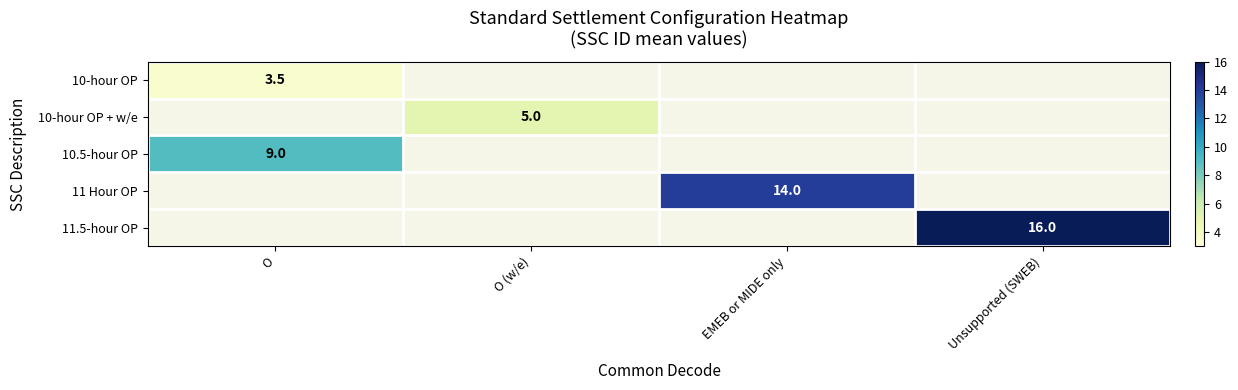

Is it true that 10-hour OP equals 4.8 at O?

False